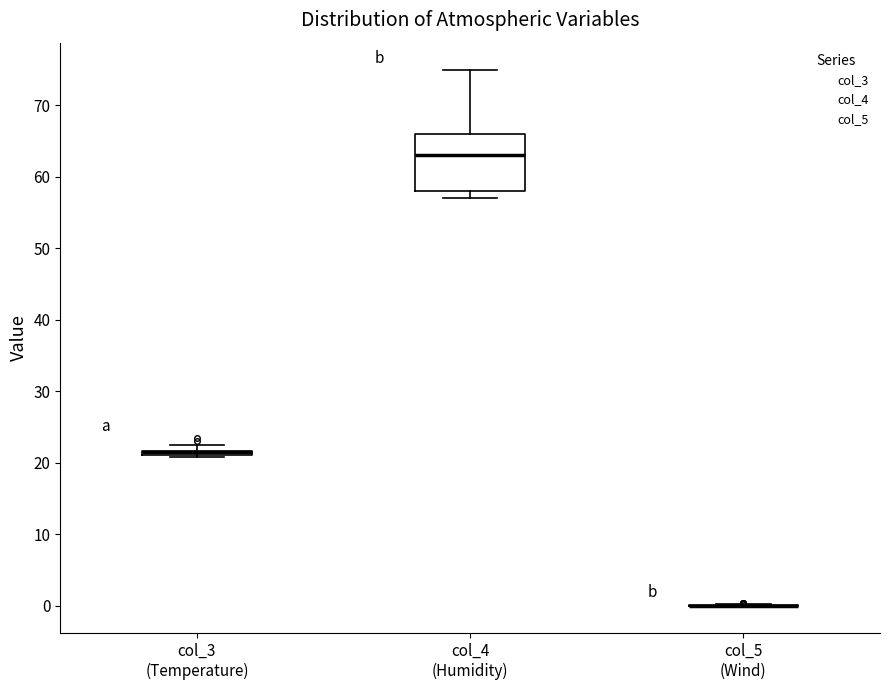

Which box is the tallest, from its lower edge to its upper edge?

col_4 (Humidity)